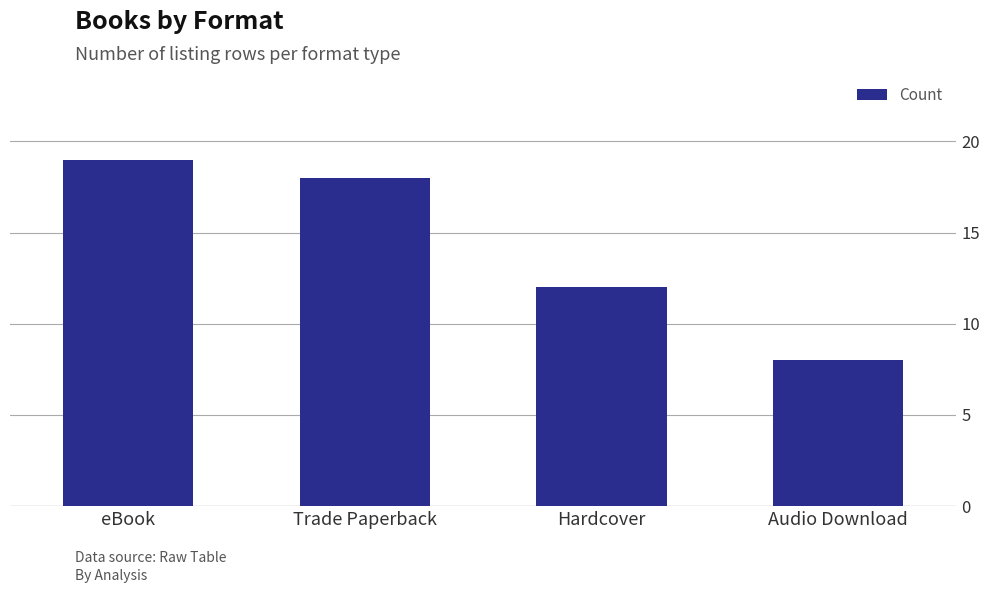

What is the difference between the maximum and second lowest values?

7